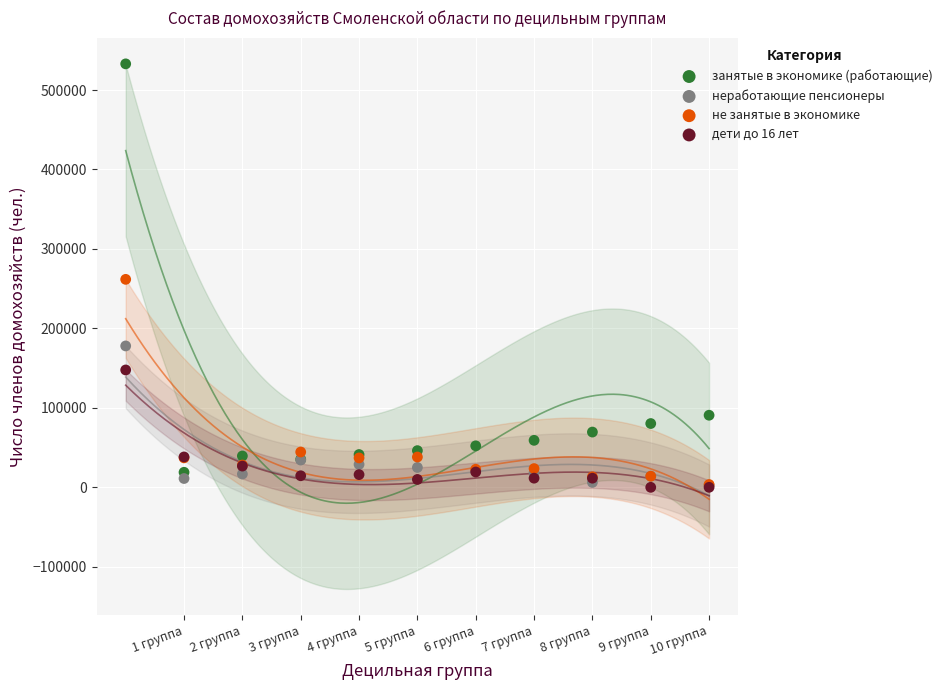

In the занятые в экономике (работающие) series, what Y value is closest to 275925?

90722.9